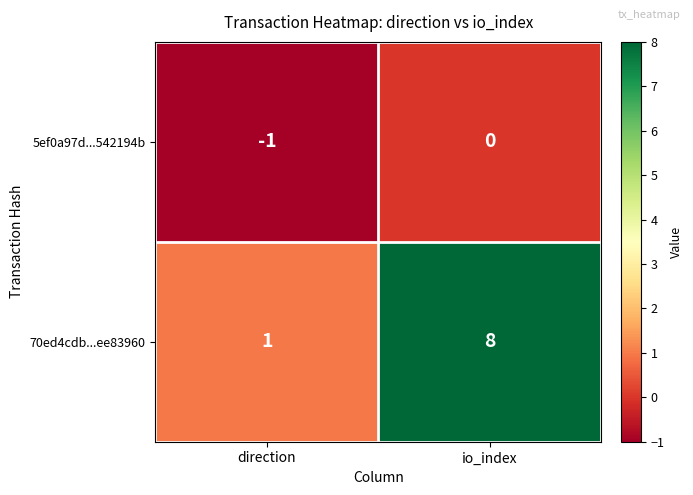

Reading left to right, what are all the values shown in this chart?

5ef0a97d...542194b: -1	0
70ed4cdb...ee83960: 1	8